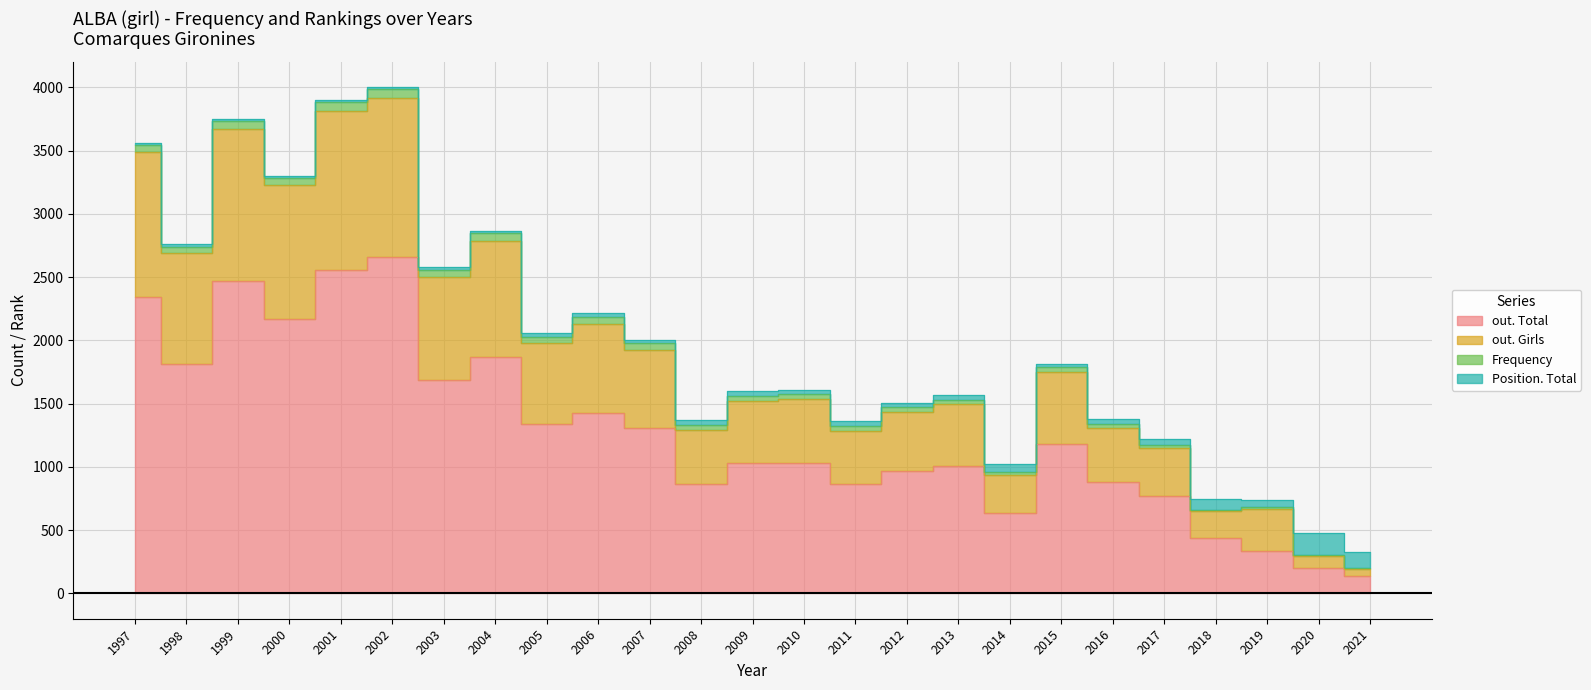

True or false: out. Girls and out. Total intersect in this chart.

False